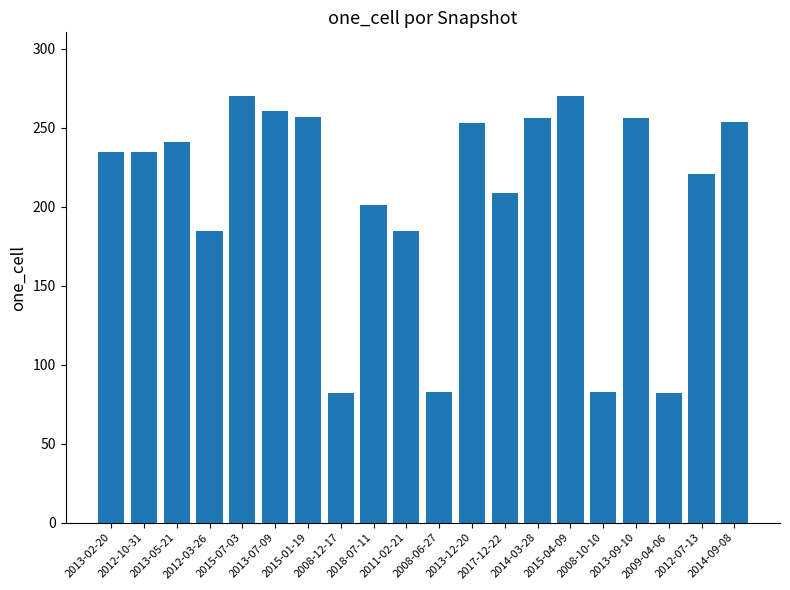

What is the value of the 13th bar from the left?

209